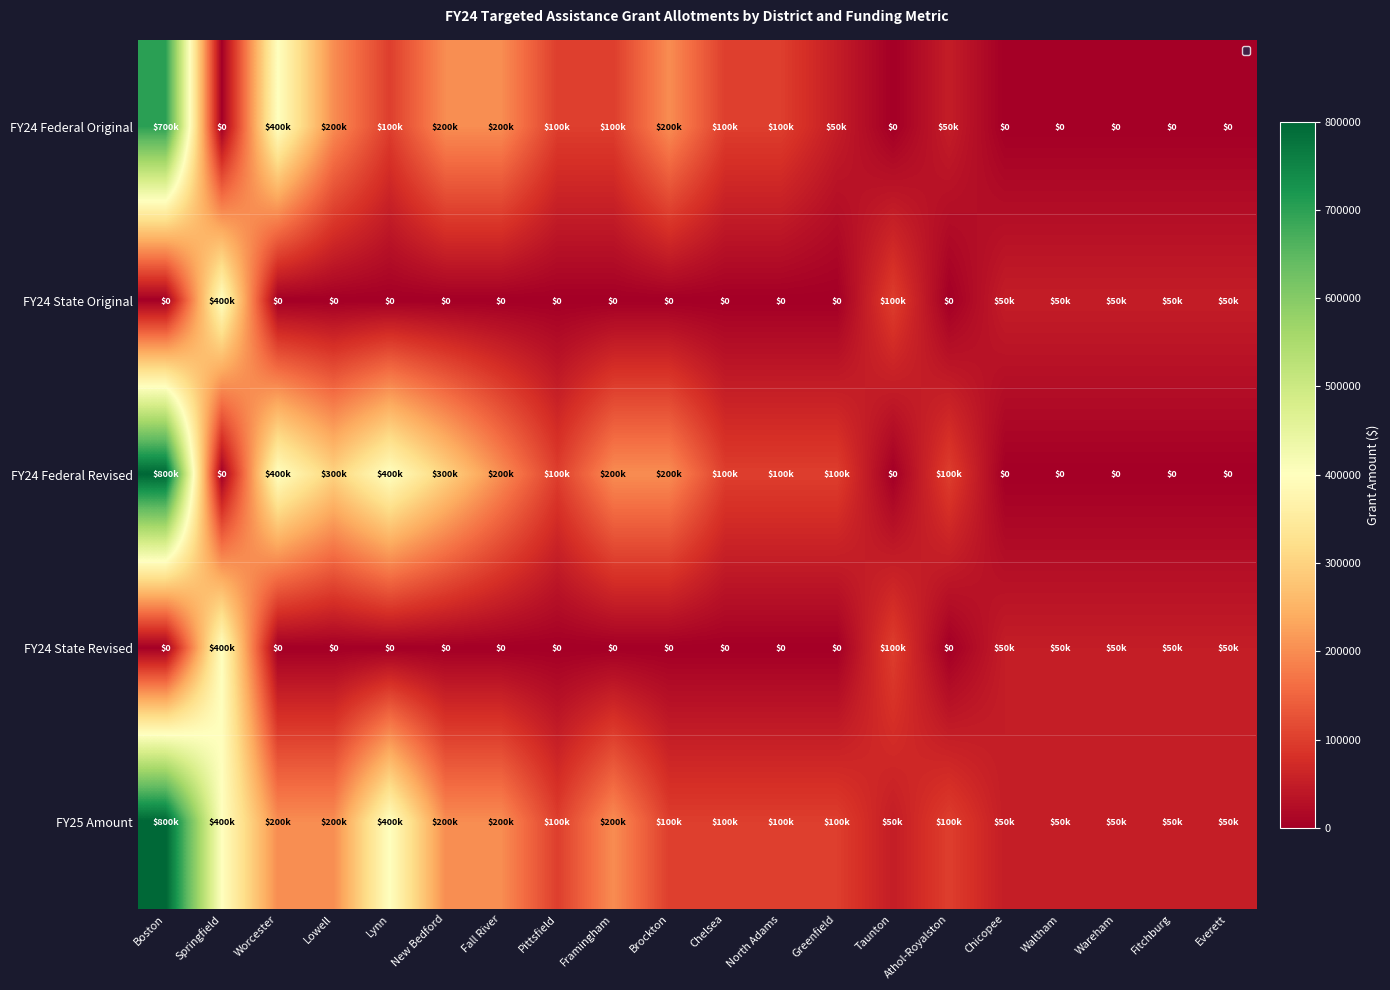

Count the number of data series in this chart.

5